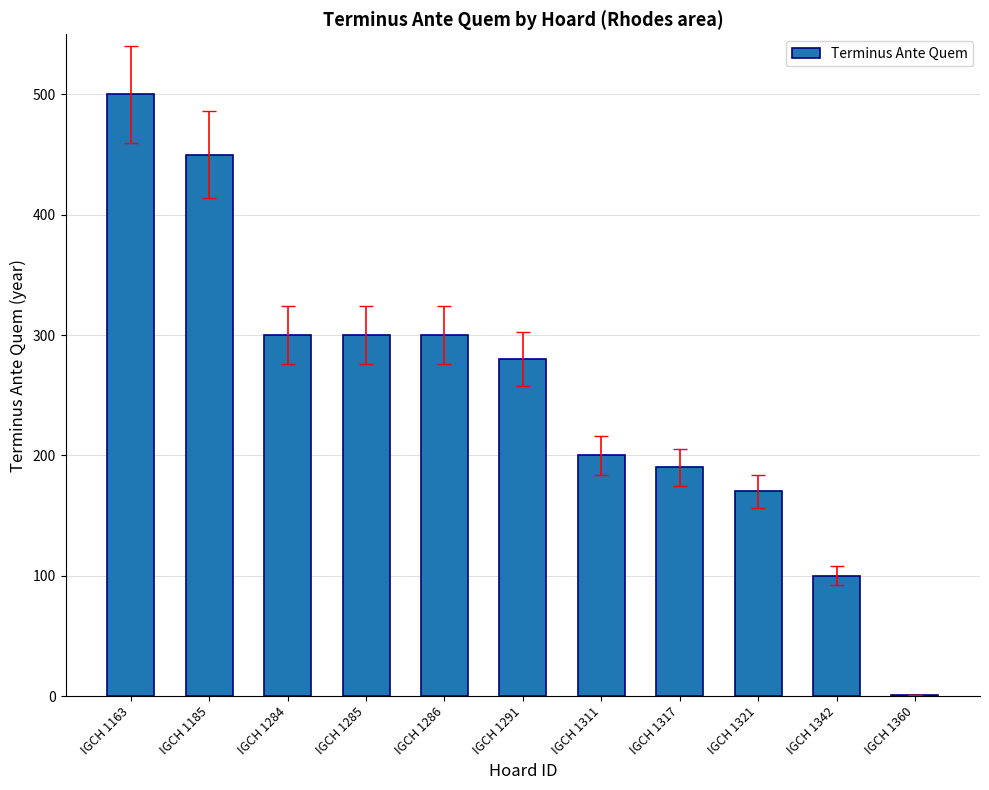

What is the difference between the values at IGCH 1185 and IGCH 1286?

150